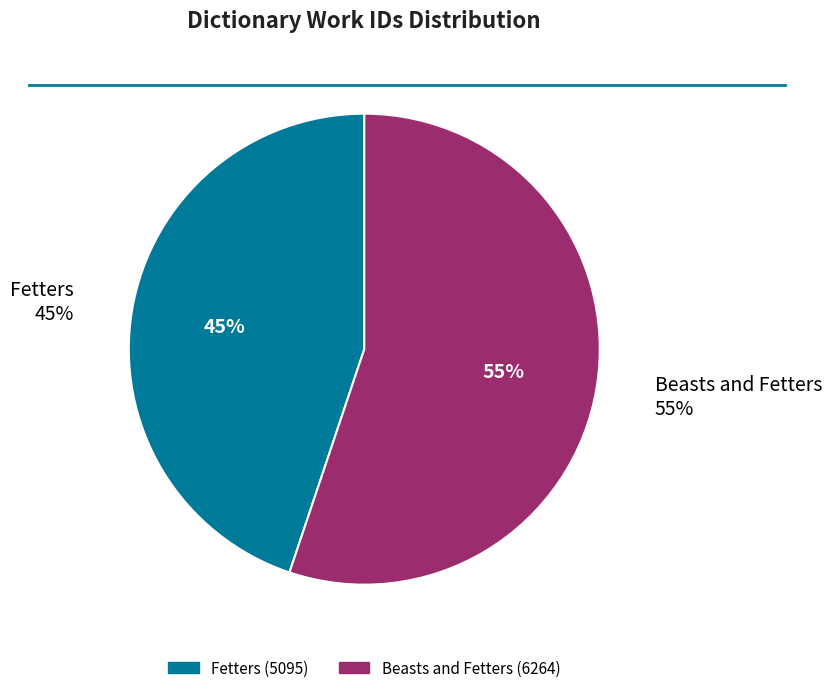

To the nearest percent, what is the difference between the Beasts and Fetters and Fetters slice percentages?

10%